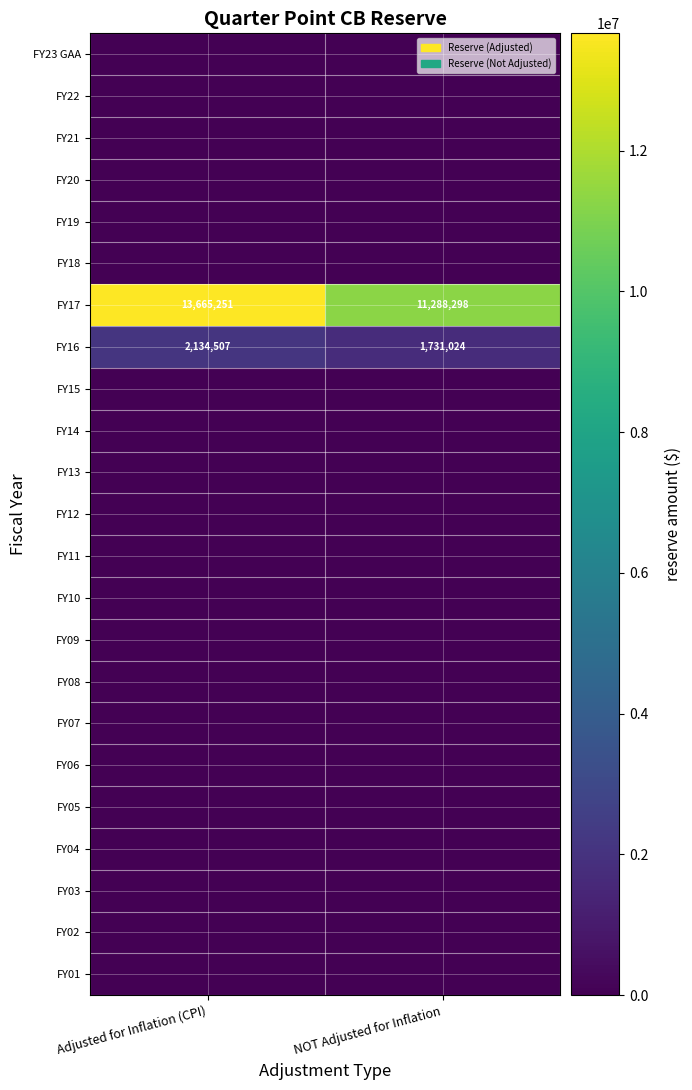

The FY16 series shows 3467882 at Adjusted for Inflation (CPI). True or false?

False